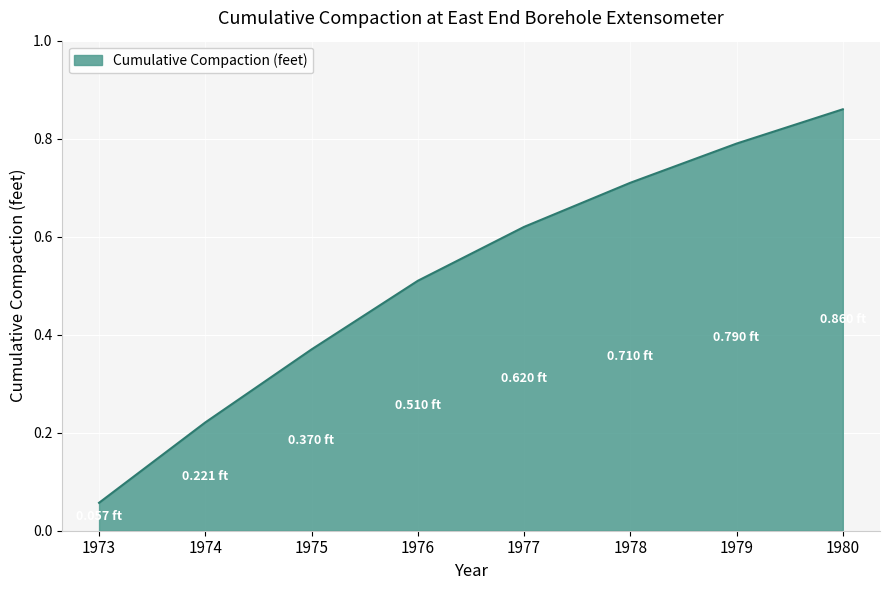

True or false: there are more than 0 points higher than both neighbors.

False